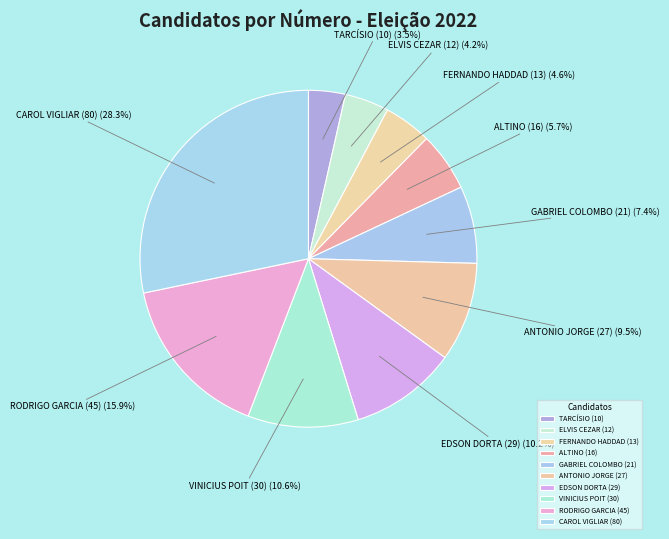

Which category has the smallest portion of the pie?

TARCÍSIO (10)